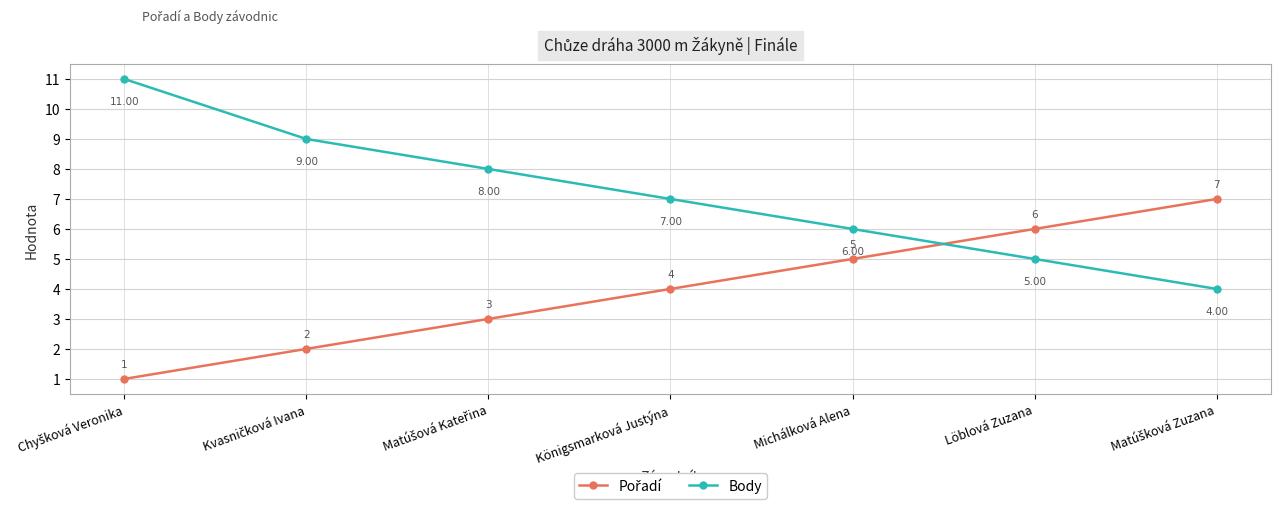

Which series has the largest total across all categories?

Body